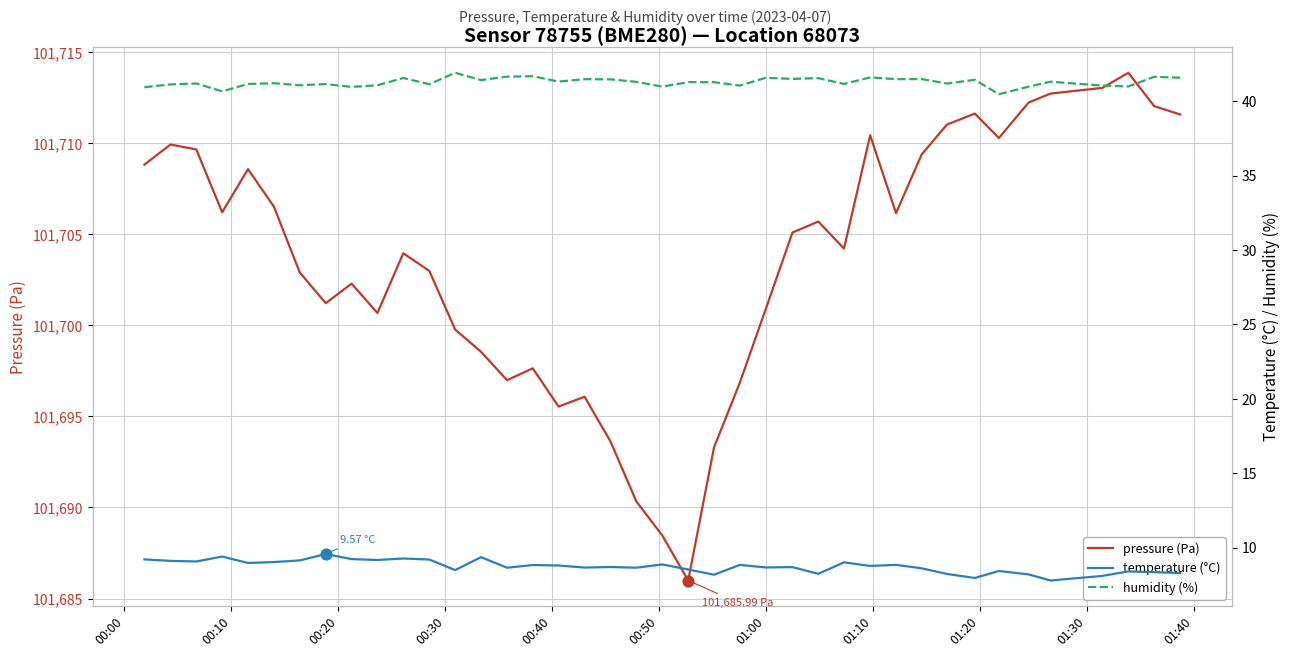

Which series reaches the minimum Y coordinate?

temperature (°C)